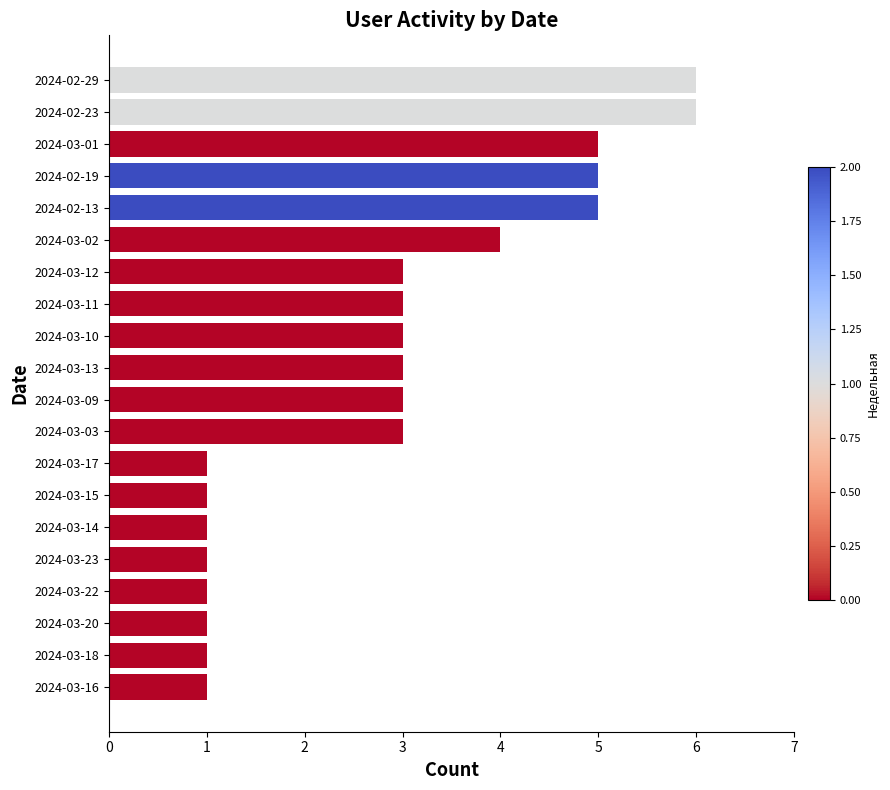

Is it true that the value at 2024-03-01 is 5?

True